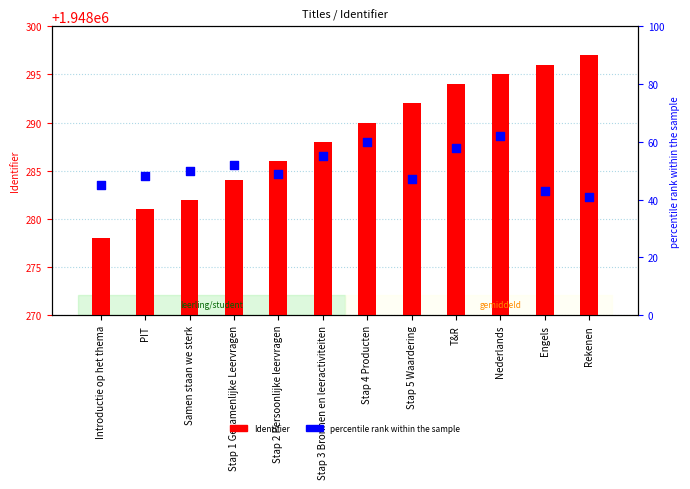

What is the total value across all series at Stap 2 Persoonlijke leervragen?

1948335